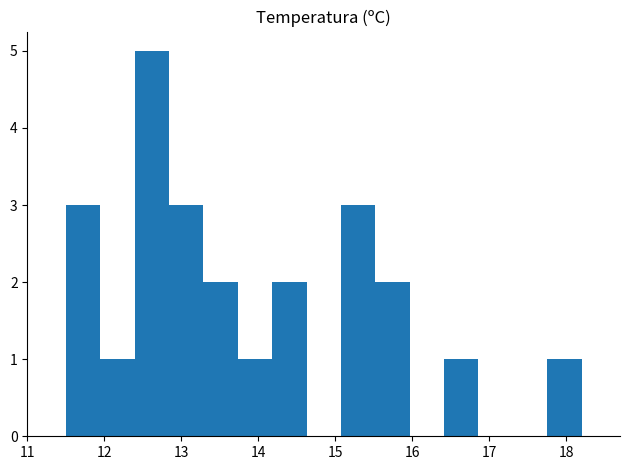

Over which range of the x-axis is the bar tallest?

12.4 to 12.8